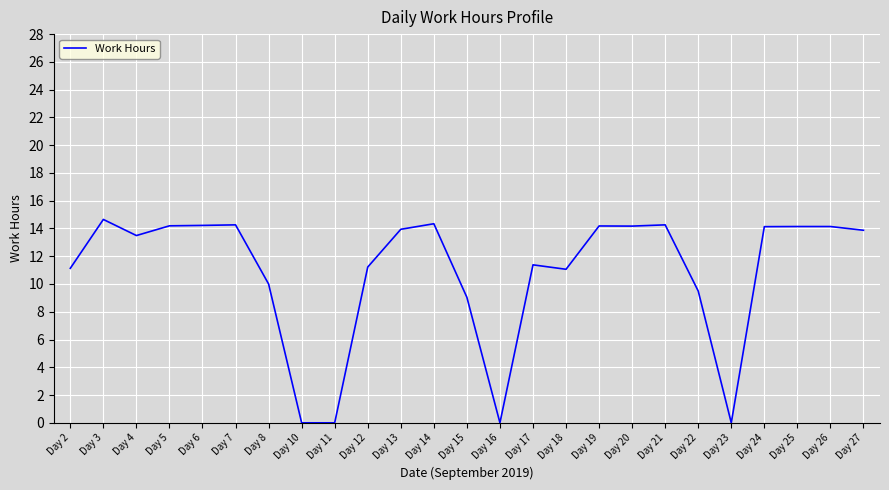

What is the greatest value displayed?

14.7